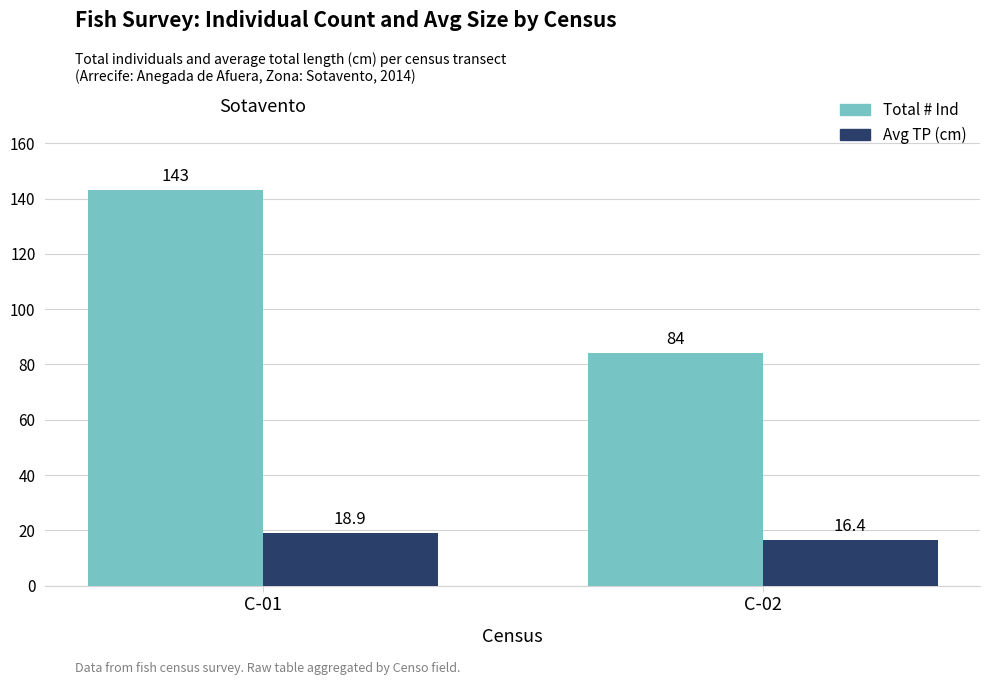

How many bars are there in each group?

2